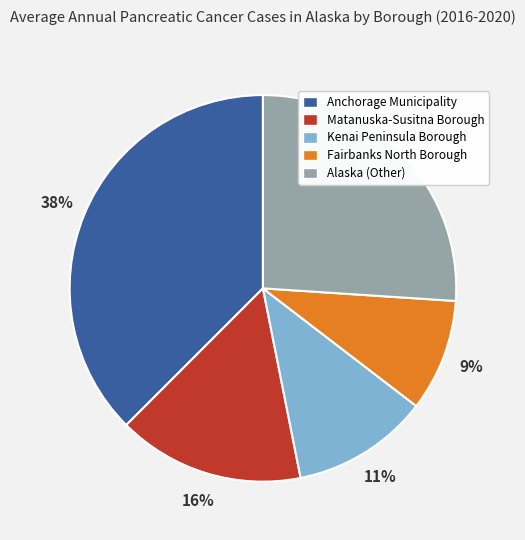

Approximately how many times larger is the value at Matanuska-Susitna Borough compared to Anchorage Municipality?

0.4